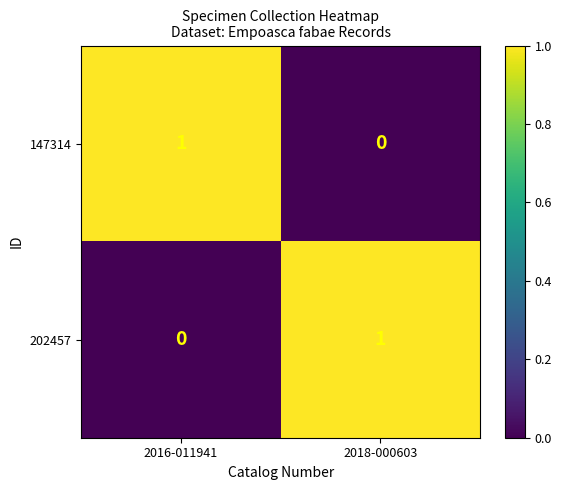

Where is 147314 nearest to the value 0?

2018-000603